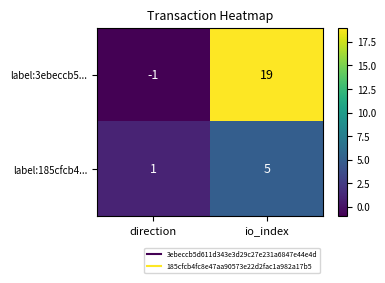

At which category is the sum across all series the highest?

io_index